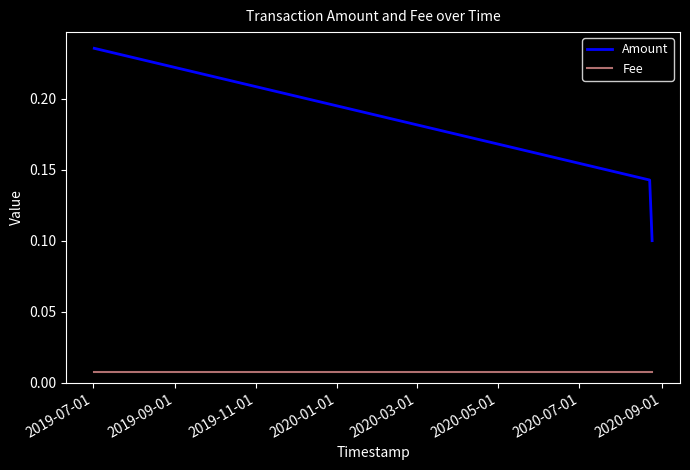

Which series has the largest range (max minus min)?

Amount